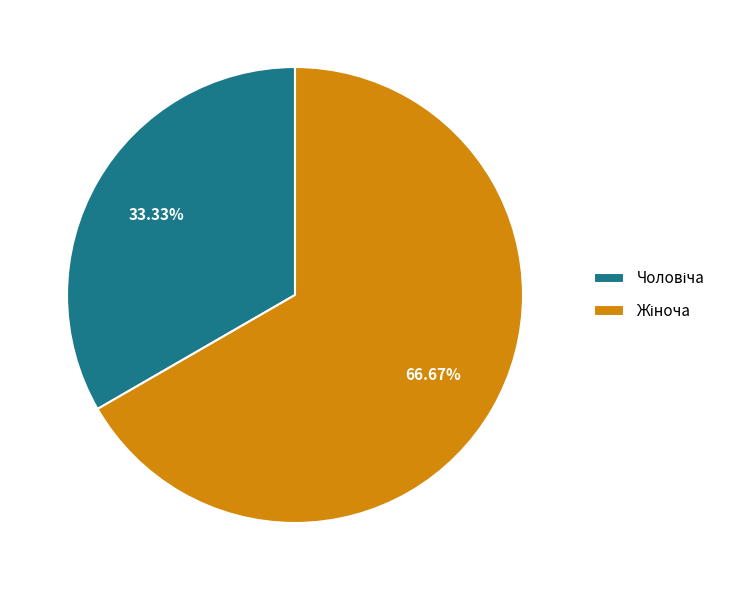

To the nearest percent, what is the difference between the Чоловіча and Жіноча slice percentages?

33%